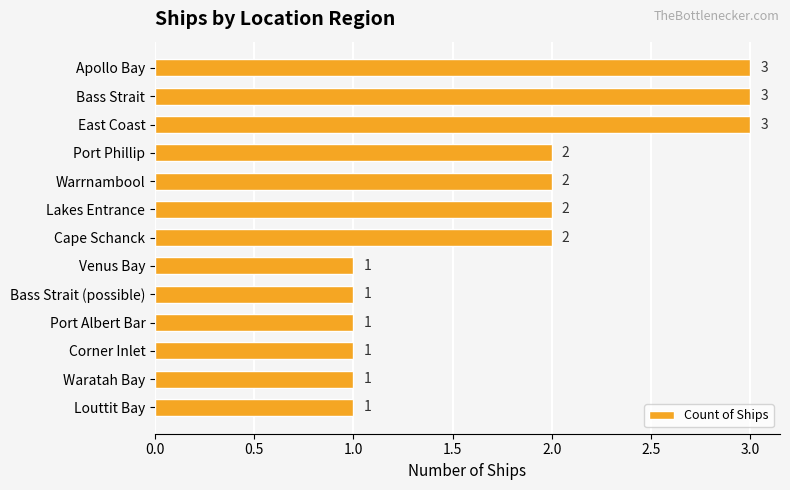

What is the smallest value displayed?

1